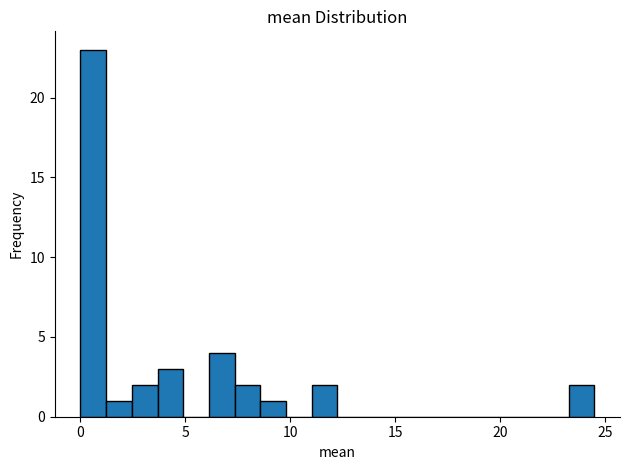

Read against the x-axis, roughly where is the centre of the tallest bar?

0.5